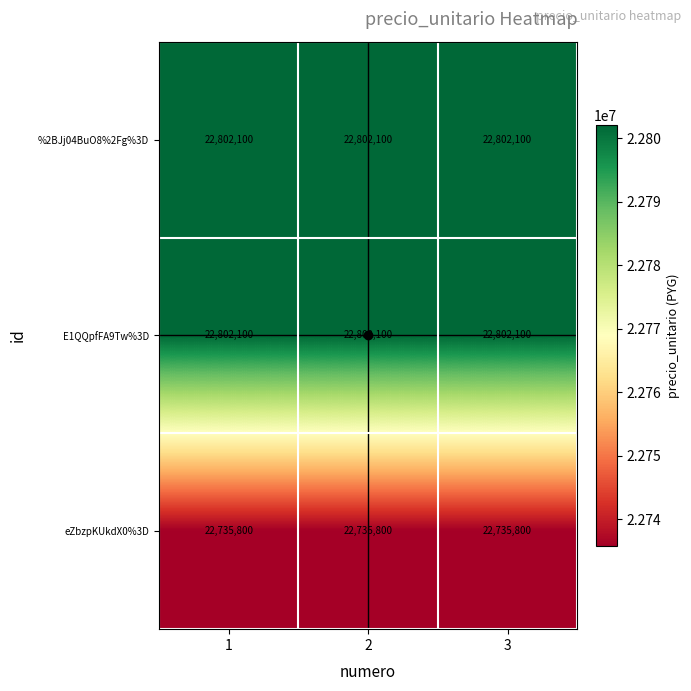

What is the spread (max minus min) of values at 2?

66300